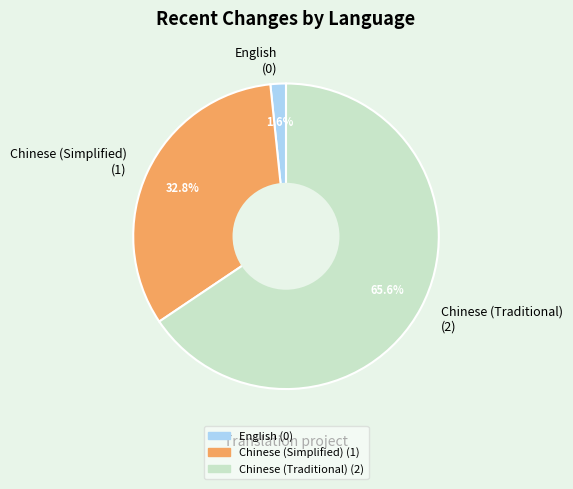

To the nearest percent, what is the combined percentage of English and Chinese (Simplified)?

34%